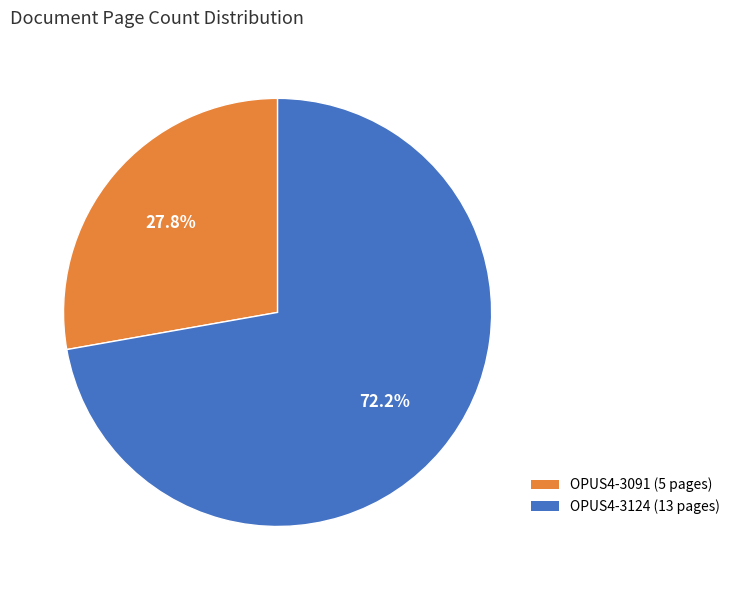

To the nearest percent, what percentage of the pie is OPUS4-3091?

28%